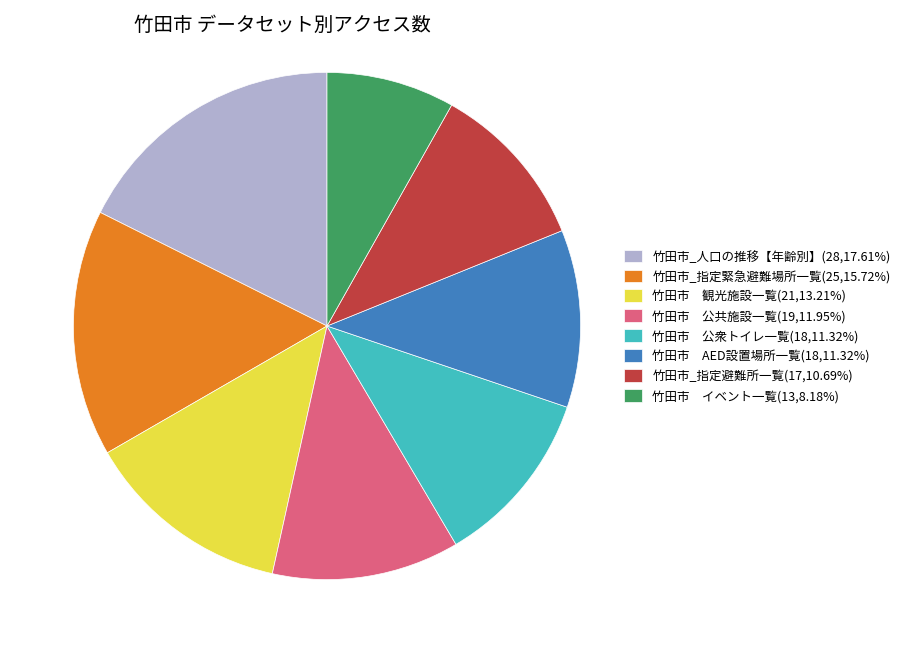

Is the sum of 竹田市 公共施設一覧(19,11.95%) and 竹田市_指定避難所一覧(17,10.69%) greater than half?

No